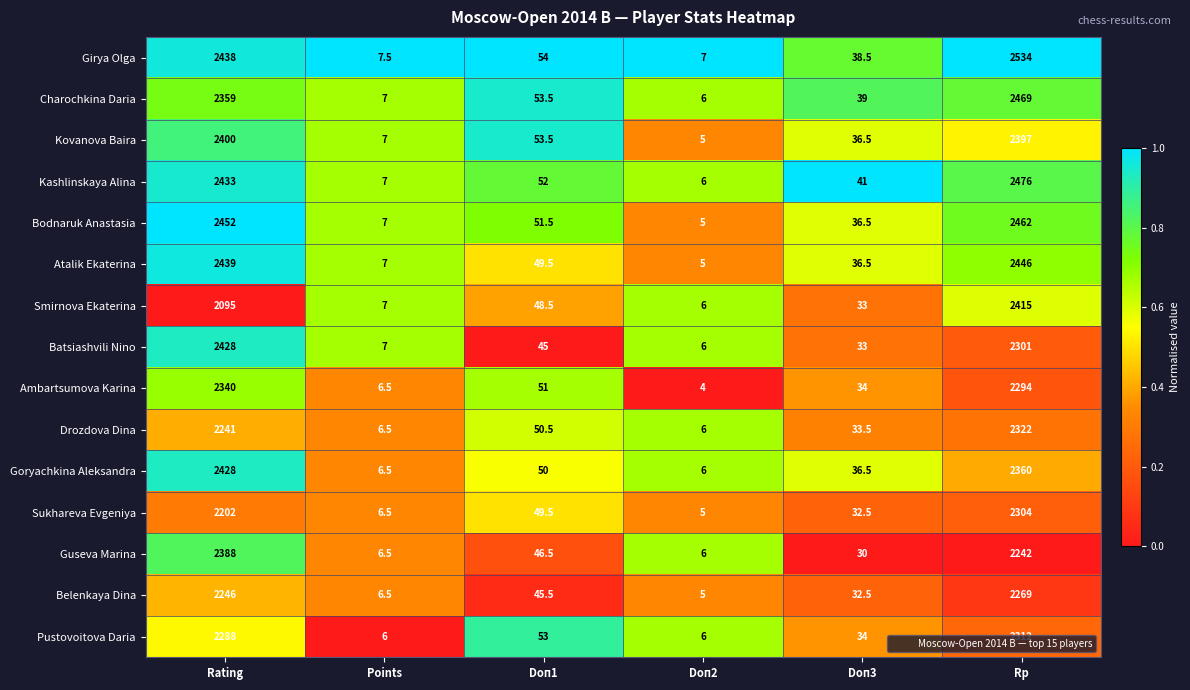

What is the sum of the Kovanova Baira values at Doп1 and Doп3?

90.0